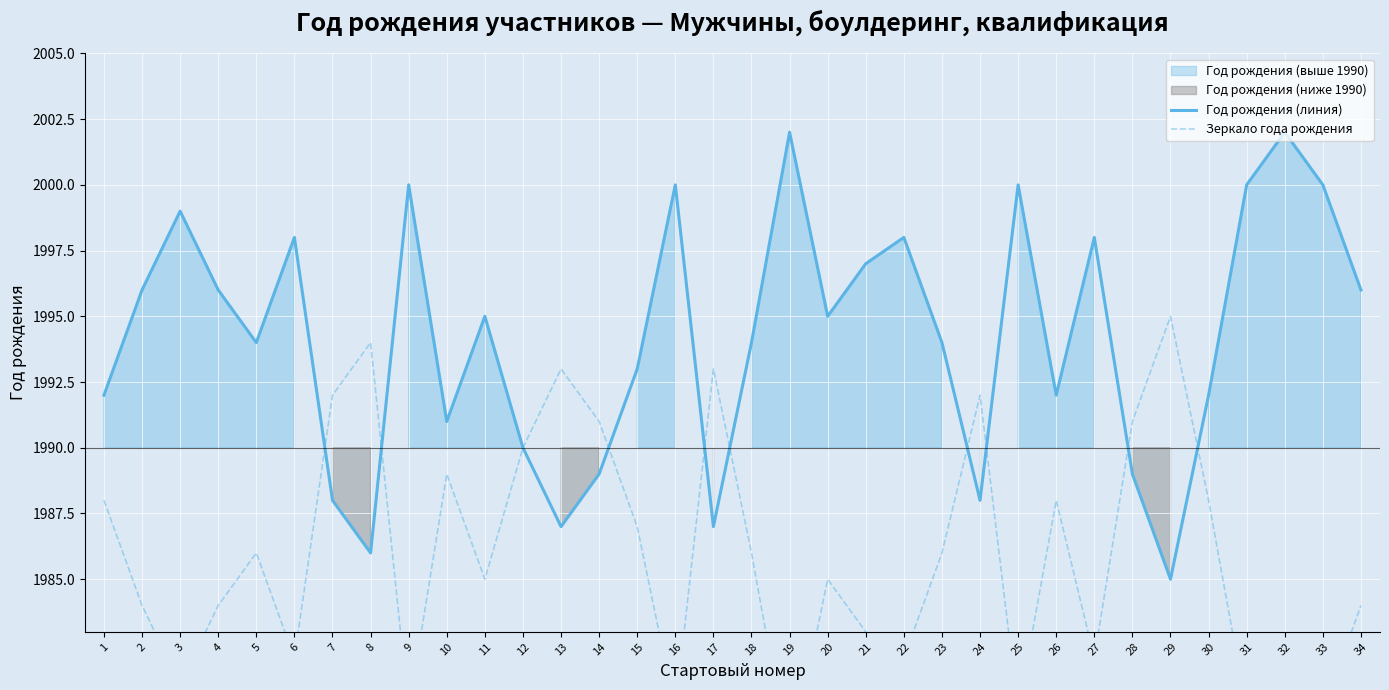

How many lines are shown in the chart?

2